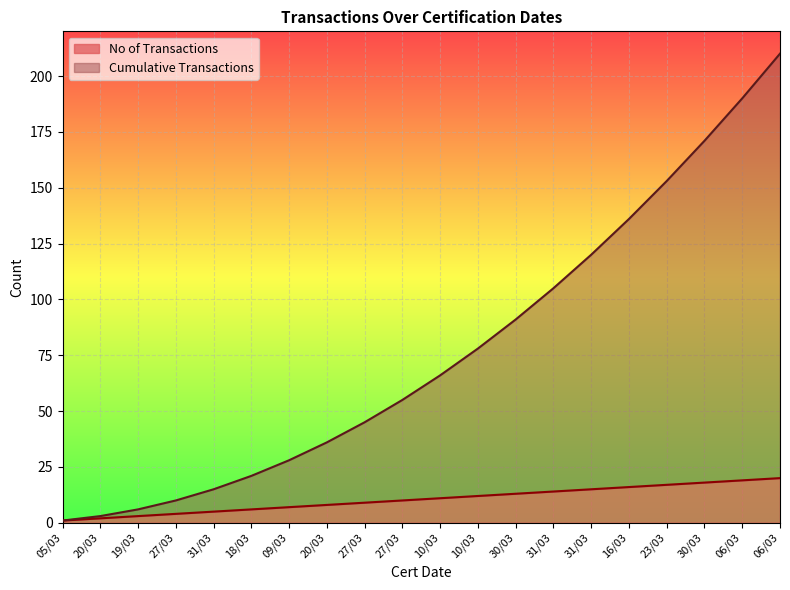

What value does the Cumulative Transactions series have at 31/03?

105